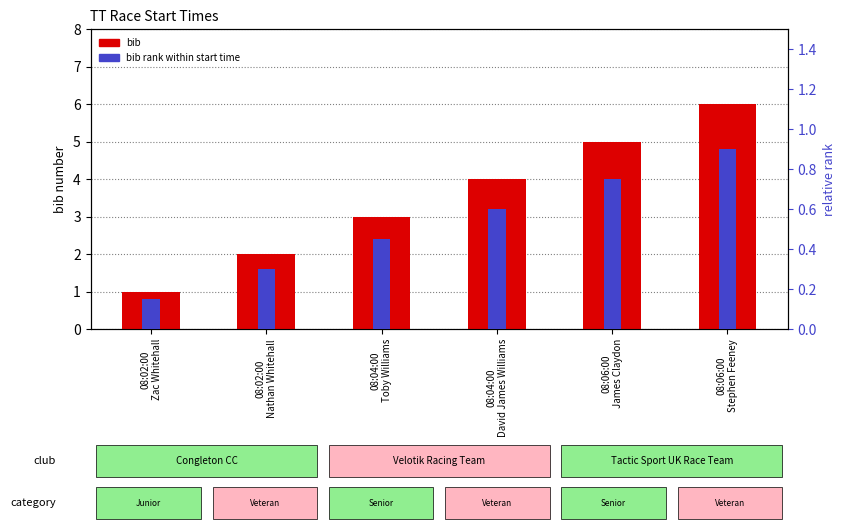

What is the value of the bib rank within start time bar at the 4th from the left?

0.6